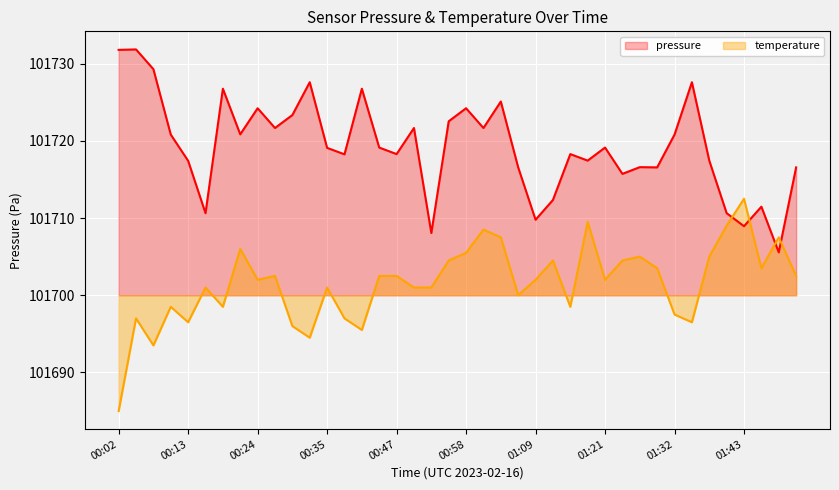

Reading left to right, what are all the values shown in this chart?

pressure: 00:02=31.8	00:05=31.8	00:08=29.3	00:10=20.8	00:13=17.4	00:16=10.6	00:19=26.8	00:22=20.8	00:24=24.2	00:27=21.7	00:30=23.3	00:33=27.6	00:35=19.1	00:38=18.2	00:41=26.8	00:44=19.1	00:47=18.3	00:50=21.7	00:52=8.1	00:55=22.5	00:58=24.2	01:01=21.7	01:04=25.1	01:06=16.6	01:09=9.8	01:12=12.3	01:15=18.3	01:18=17.4	01:21=19.1	01:23=15.7	01:26=16.6	01:29=16.6	01:32=20.8	01:35=27.6	01:37=17.4	01:40=10.6	01:43=8.9	01:46=11.5	01:49=5.6	01:51=16.6
temperature: 00:02=-15.0	00:05=-3.0	00:08=-6.5	00:10=-1.5	00:13=-3.5	00:16=1.0	00:19=-1.5	00:22=6.0	00:24=2.0	00:27=2.5	00:30=-4.0	00:33=-5.5	00:35=1.0	00:38=-3.0	00:41=-4.5	00:44=2.5	00:47=2.5	00:50=1.0	00:52=1.0	00:55=4.5	00:58=5.5	01:01=8.5	01:04=7.5	01:06=0.0	01:09=2.0	01:12=4.5	01:15=-1.5	01:18=9.5	01:21=2.0	01:23=4.5	01:26=5.0	01:29=3.5	01:32=-2.5	01:35=-3.5	01:37=5.0	01:40=9.0	01:43=12.5	01:46=3.5	01:49=7.5	01:51=2.5